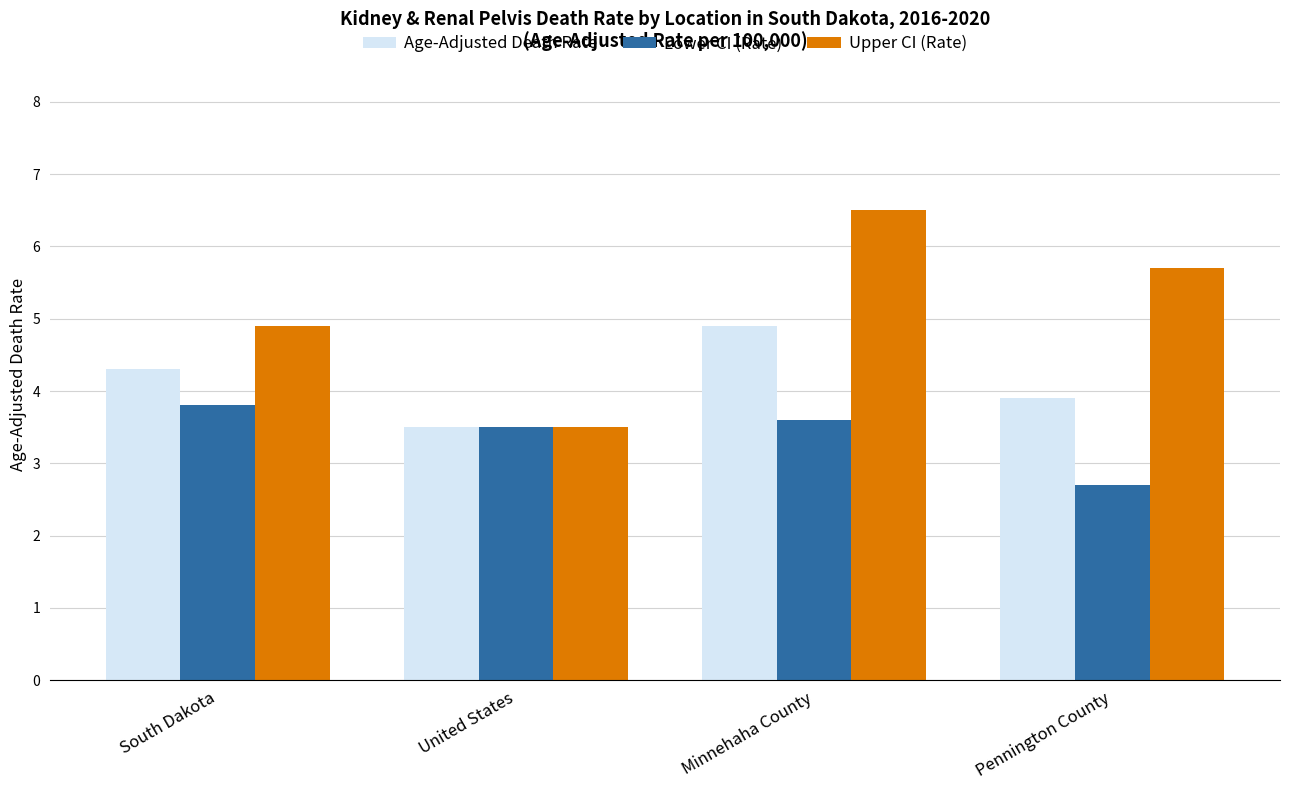

List the labels in order of Lower CI (Rate) value, largest first.

South Dakota, Minnehaha County, United States, Pennington County